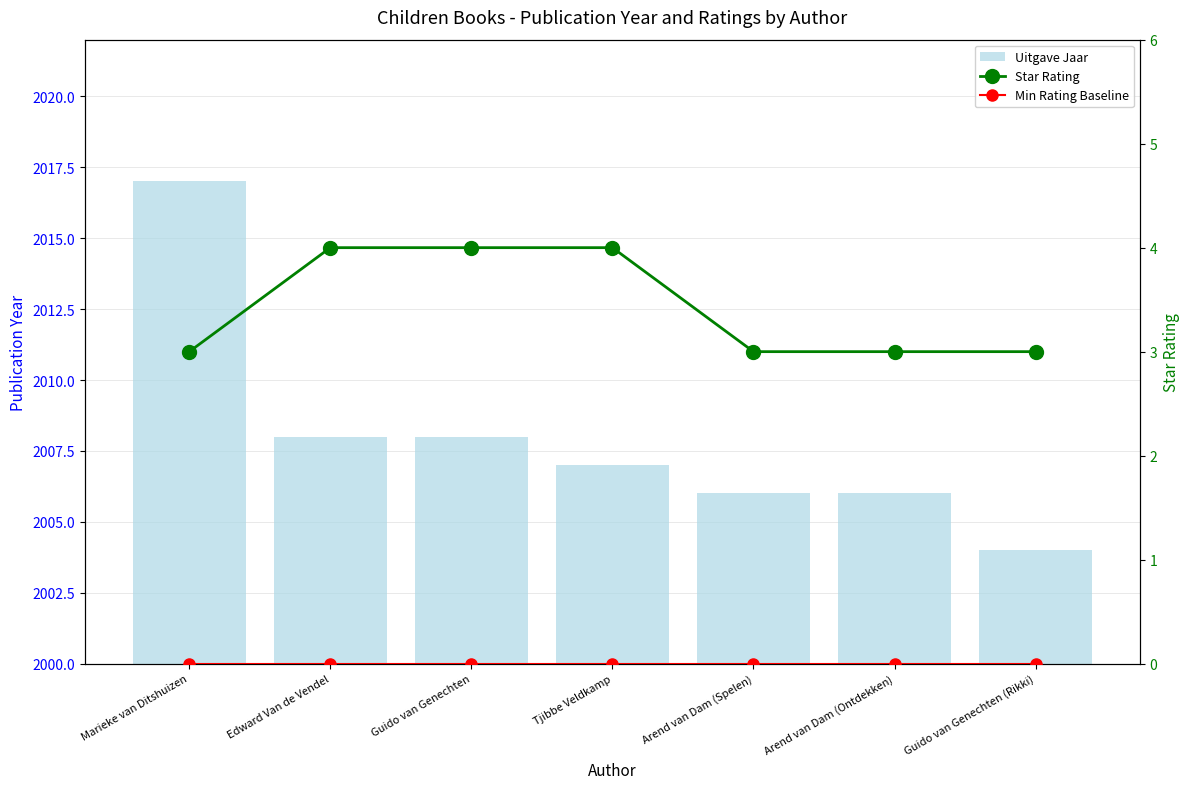

Rank the categories by Min Rating Baseline value from highest to lowest.

Marieke van Ditshuizen, Edward Van de Vendel, Guido van Genechten, Tjibbe Veldkamp, Arend van Dam (Spelen), Arend van Dam (Ontdekken), Guido van Genechten (Rikki)